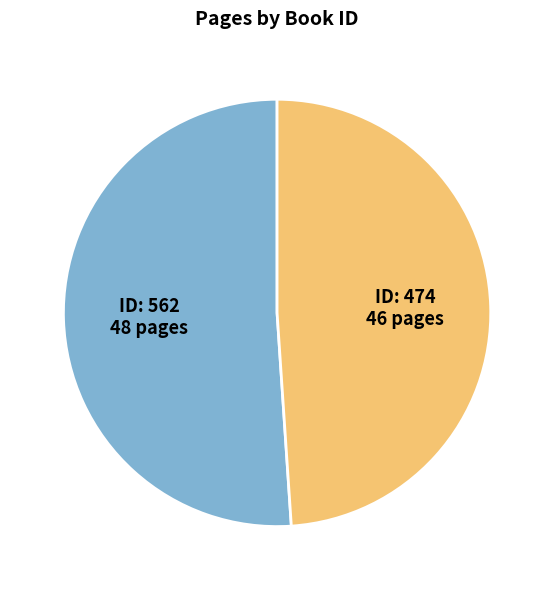

Is there a majority slice in this chart?

Yes